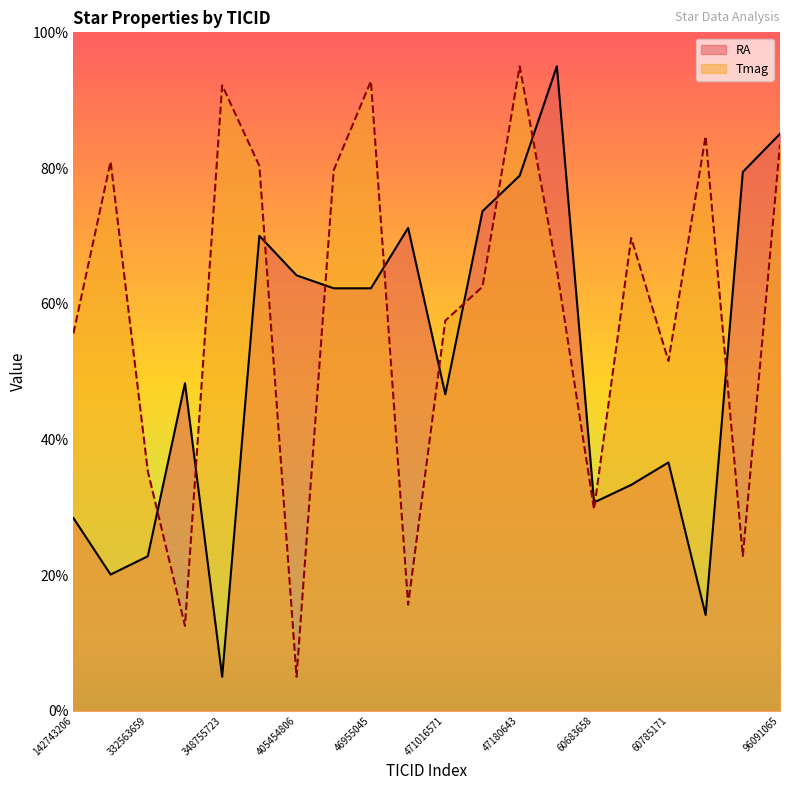

Which series has the largest total across all categories?

Tmag